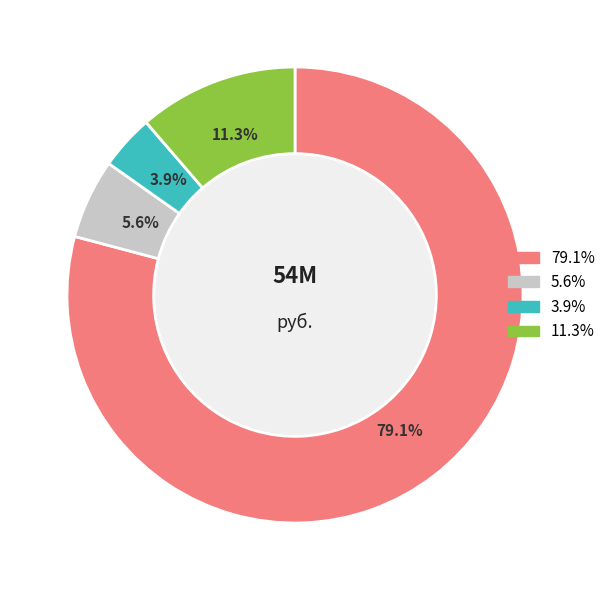

Is there a majority slice in this chart?

Yes